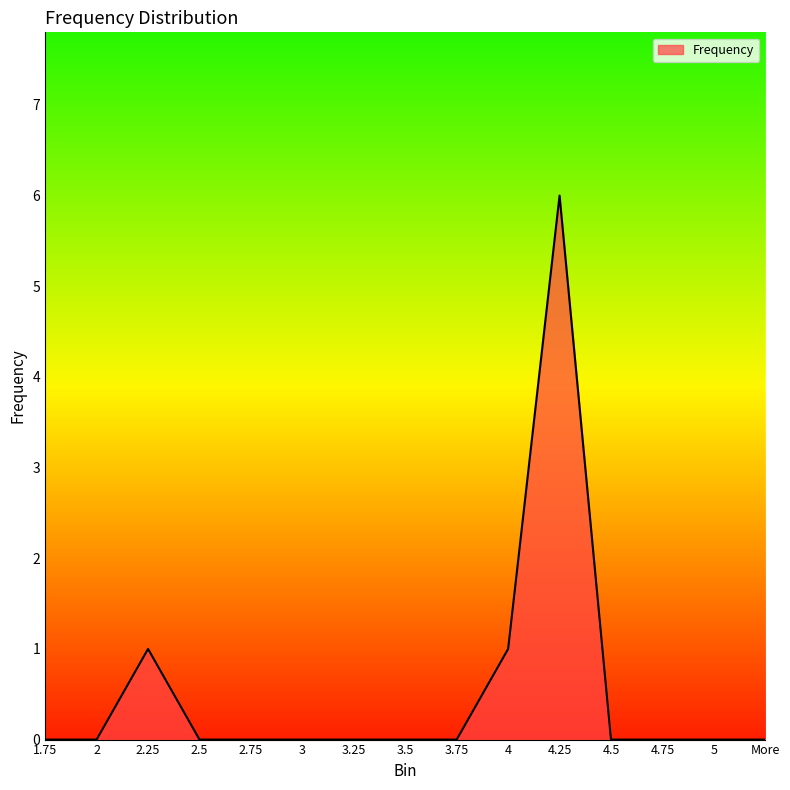

What position from the left is 4.75?

13